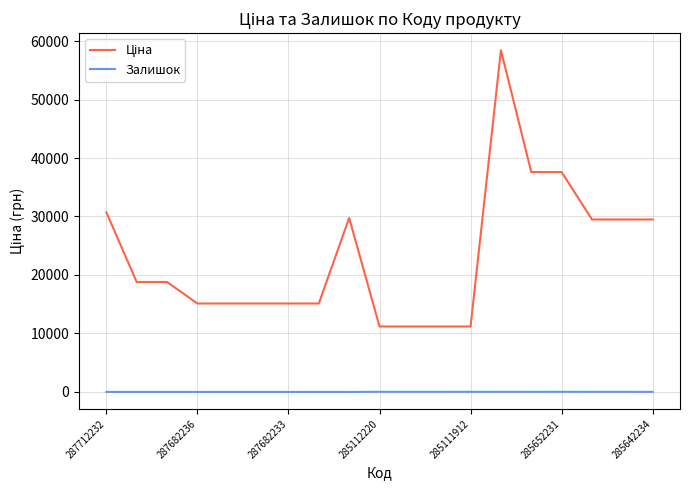

Does the chart display data point markers on the line(s)?

No